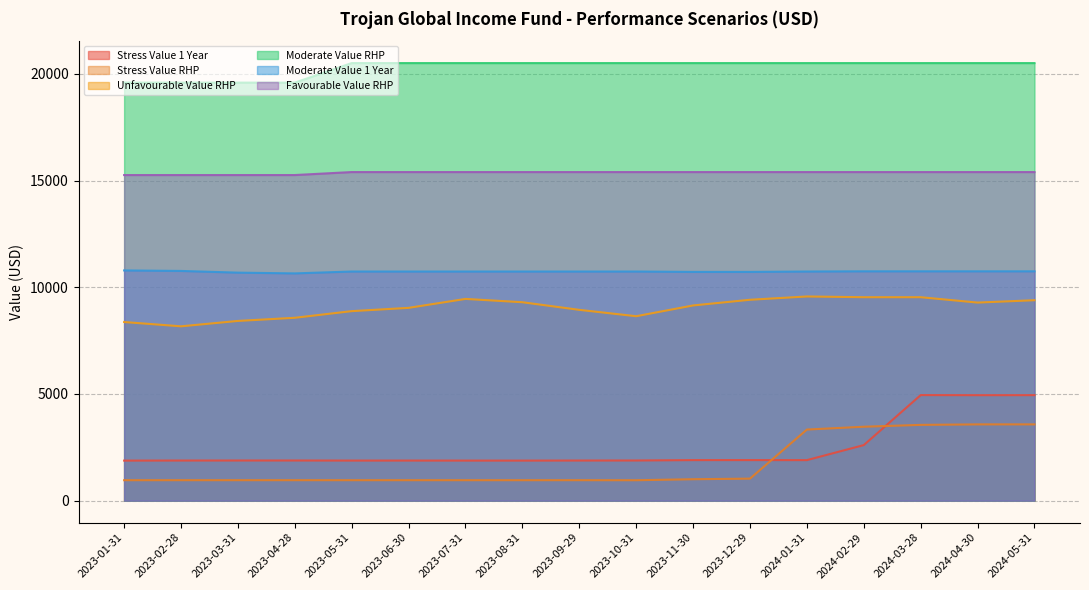

What is the average value of the Stress Value RHP series?

1713.8